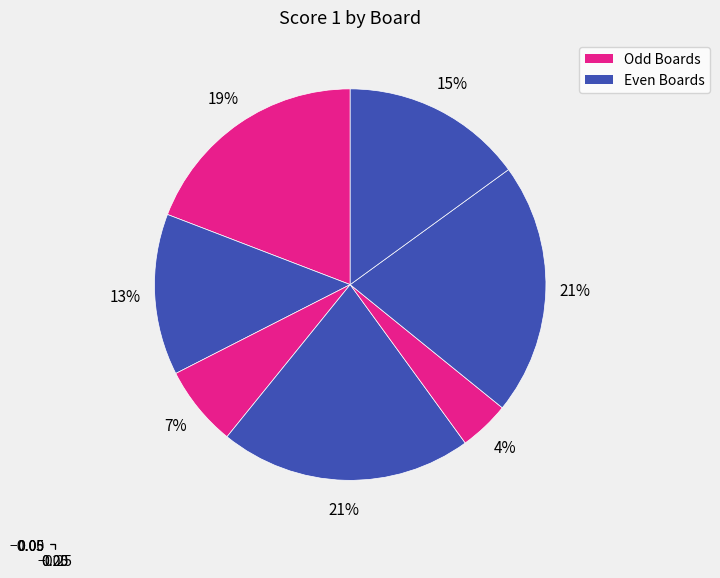

Which category has the smallest portion of the pie?

Board 7